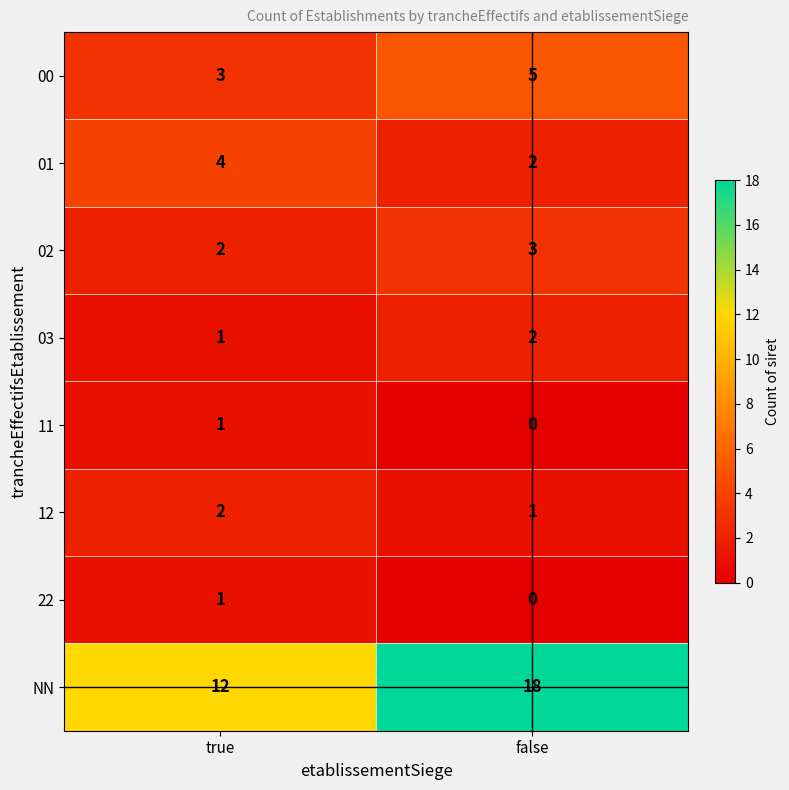

What is the sum of all 00 values?

8